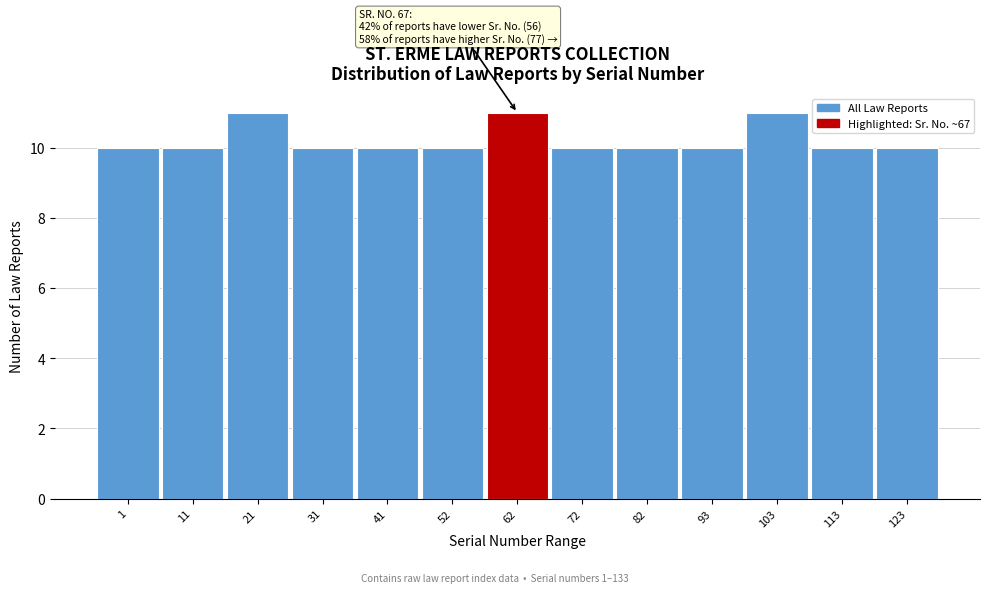

Reading left to right, what are all the values shown in this chart?

10	10	11	10	10	10	11	10	10	10	11	10	10